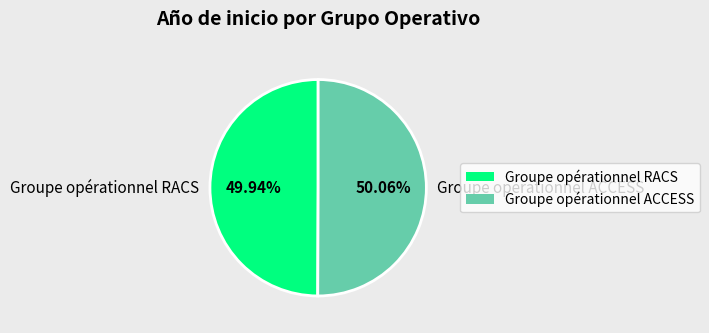

Does any single category account for the majority?

Yes